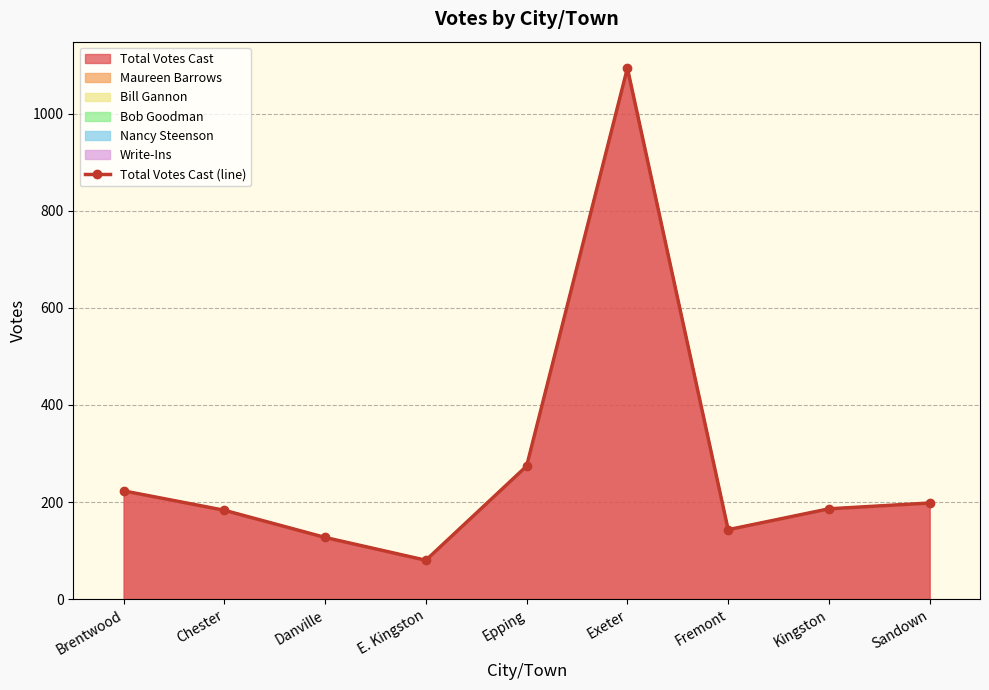

What is the change in value from Epping to Fremont?

-131